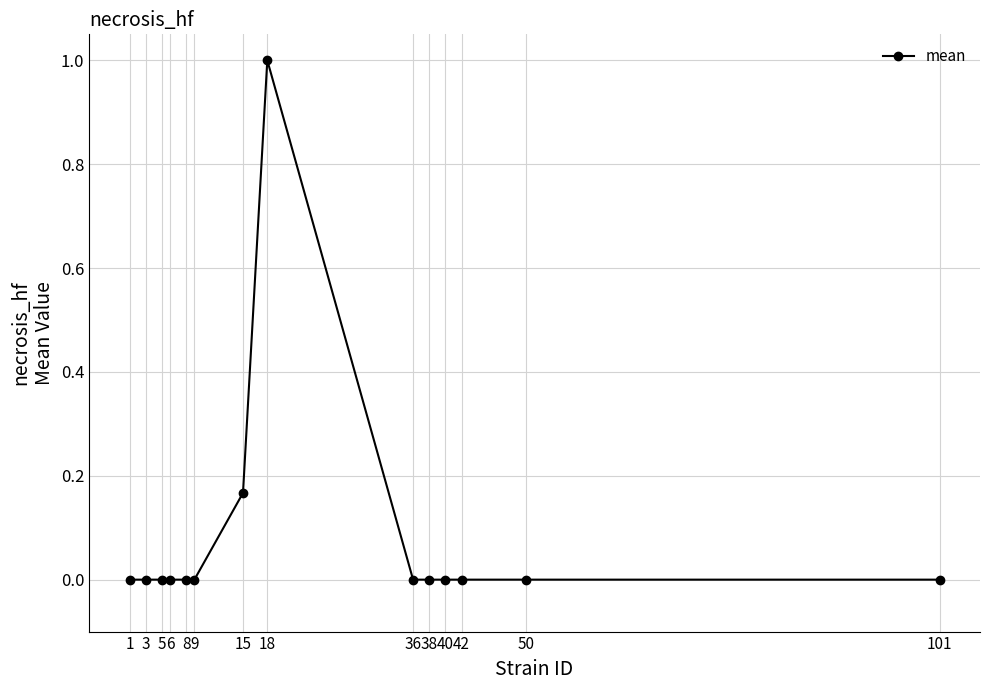

What is the greatest value displayed?

1.0